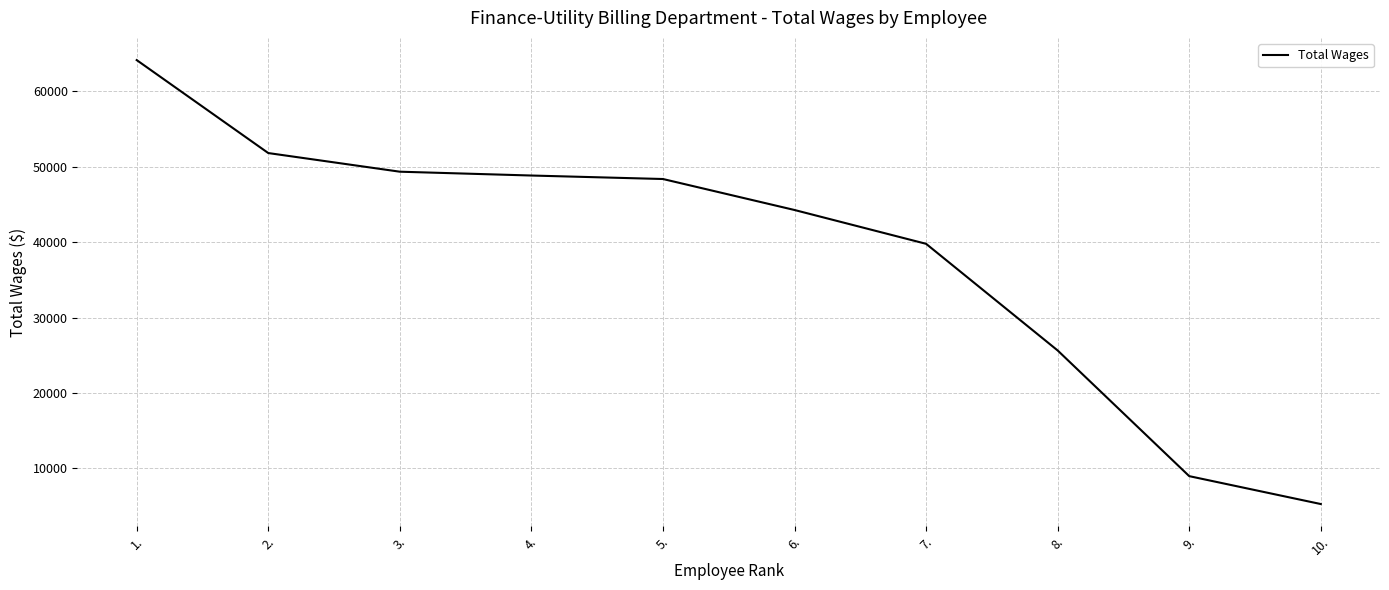

What is the maximum value shown in the chart?

64130